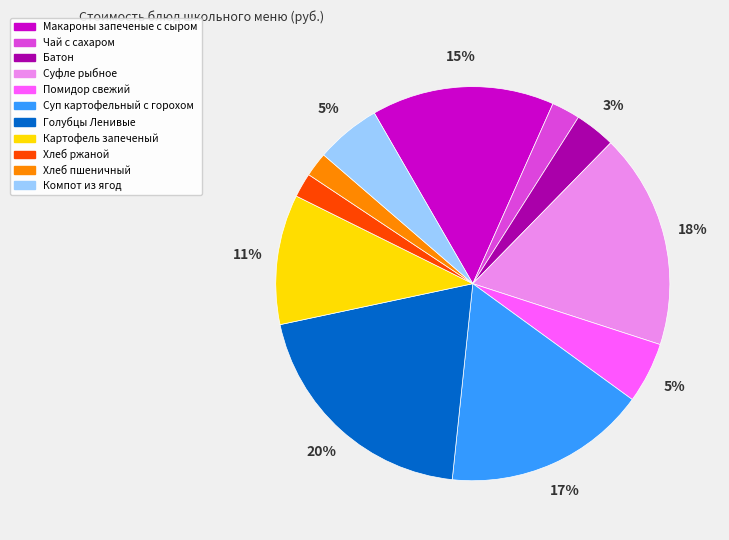

Is it true that Картофель запеченый is 1% of the pie?

False